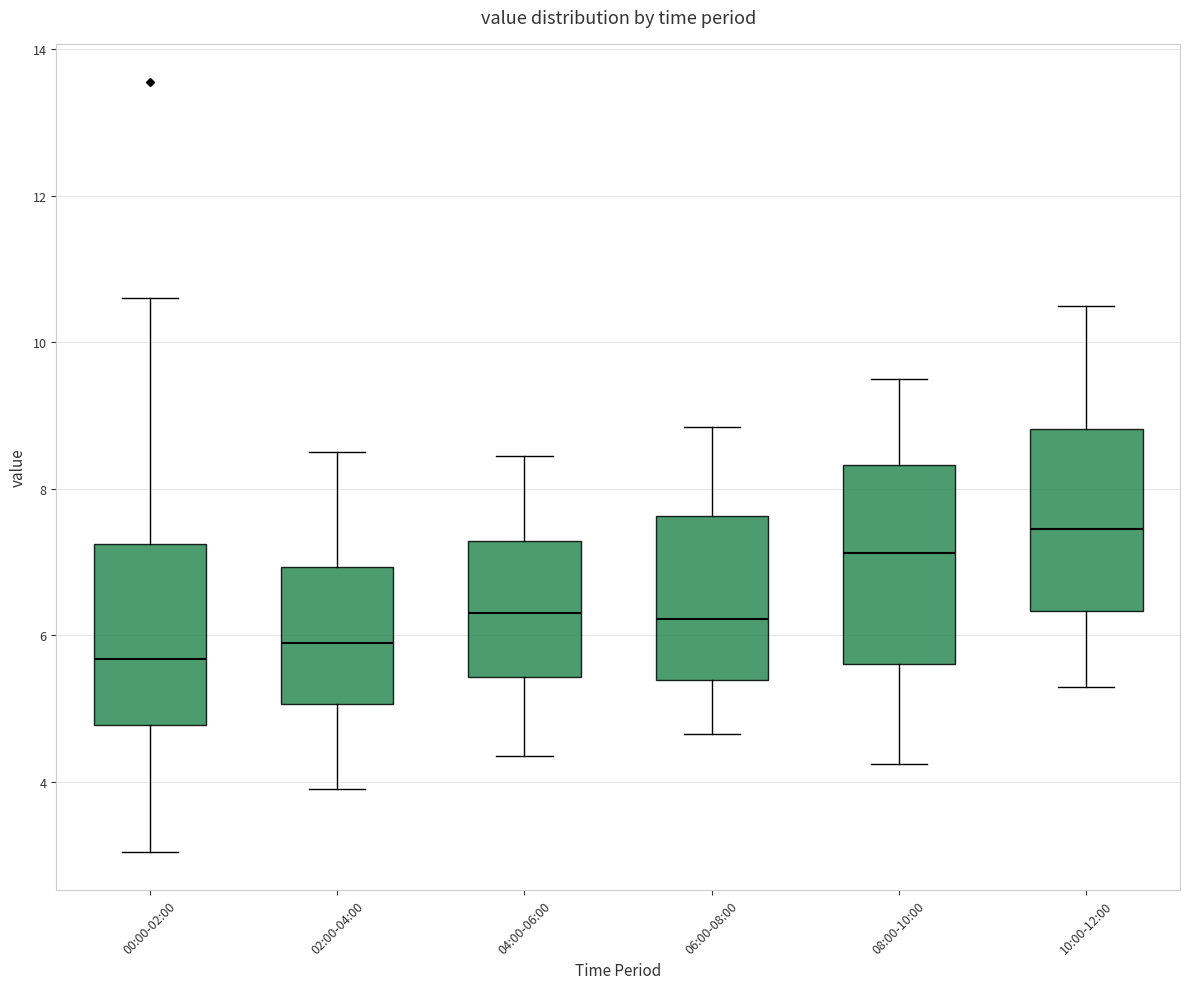

Reading left to right, read every box against the y-axis: the position of its median line, the range the box covers, and the ends of its whiskers. The values are not printed on the chart, so give them approximately, as read against the axis.

00:00-02:00: median 5.6, box 4.8 to 7.2, whiskers 3.0 to 10.6
02:00-04:00: median 6.0, box 5.0 to 7.0, whiskers 4.0 to 8.6
04:00-06:00: median 6.4, box 5.4 to 7.2, whiskers 4.4 to 8.4
06:00-08:00: median 6.2, box 5.4 to 7.6, whiskers 4.6 to 8.8
08:00-10:00: median 7.2, box 5.6 to 8.4, whiskers 4.2 to 9.6
10:00-12:00: median 7.4, box 6.4 to 8.8, whiskers 5.4 to 10.6